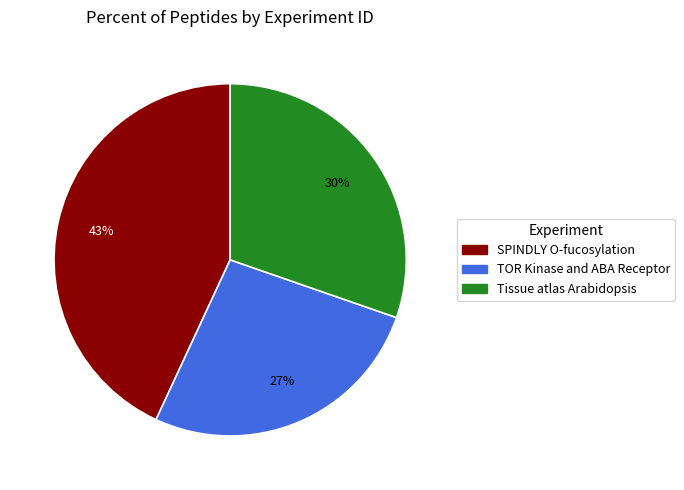

Is there a majority slice in this chart?

No